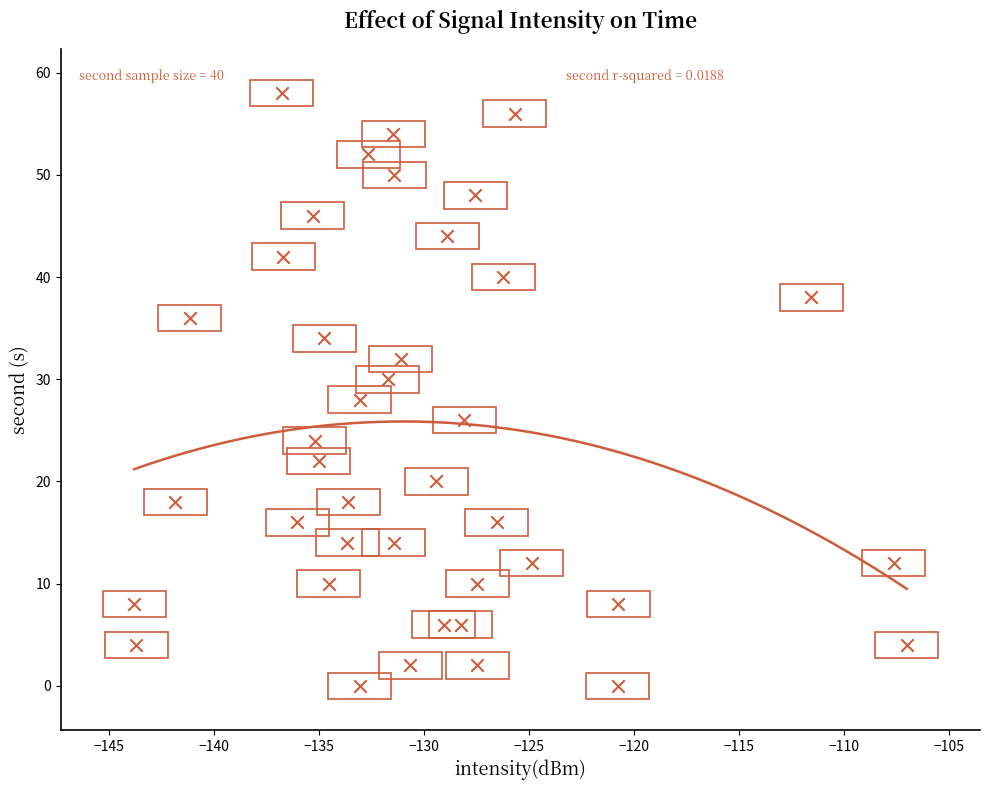

What is the range of Y values (max minus min)?

58